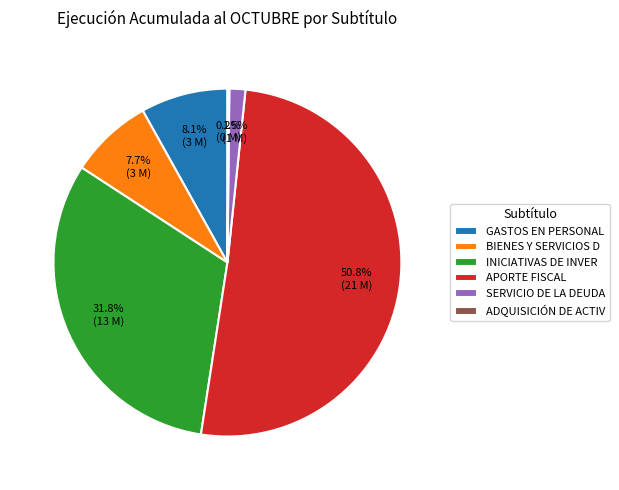

True or false: GASTOS EN PERSONAL accounts for 8% of the total.

True